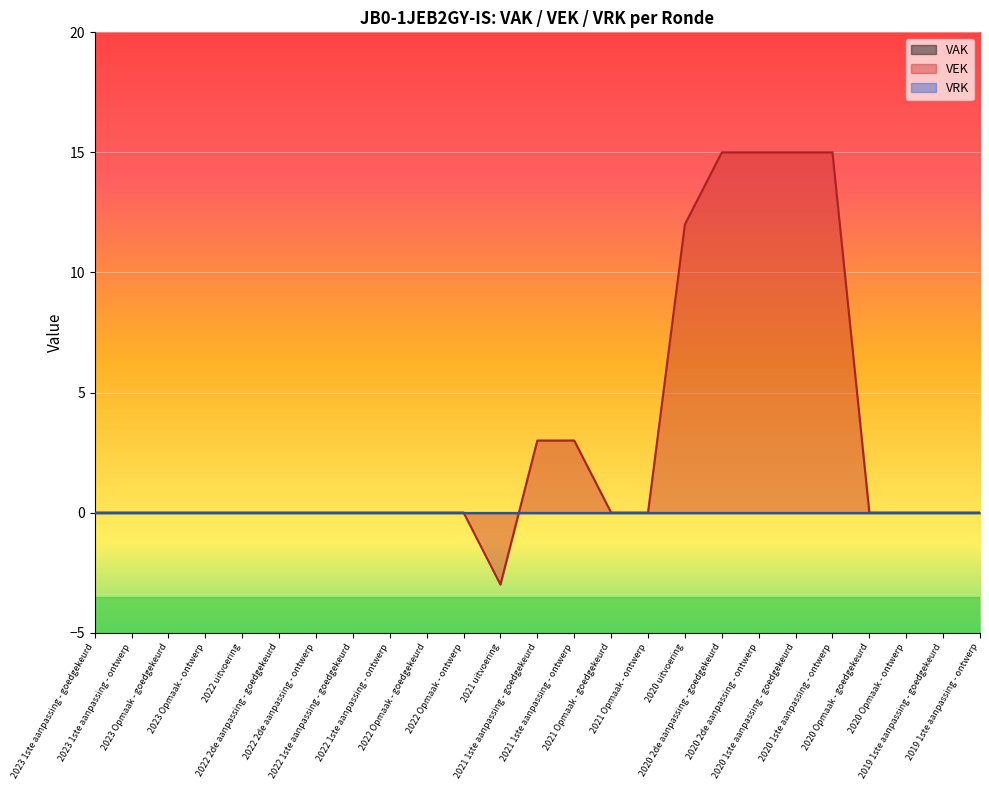

The value of VRK at 2020 1ste aanpassing - goedgekeurd is 0. True or false?

True